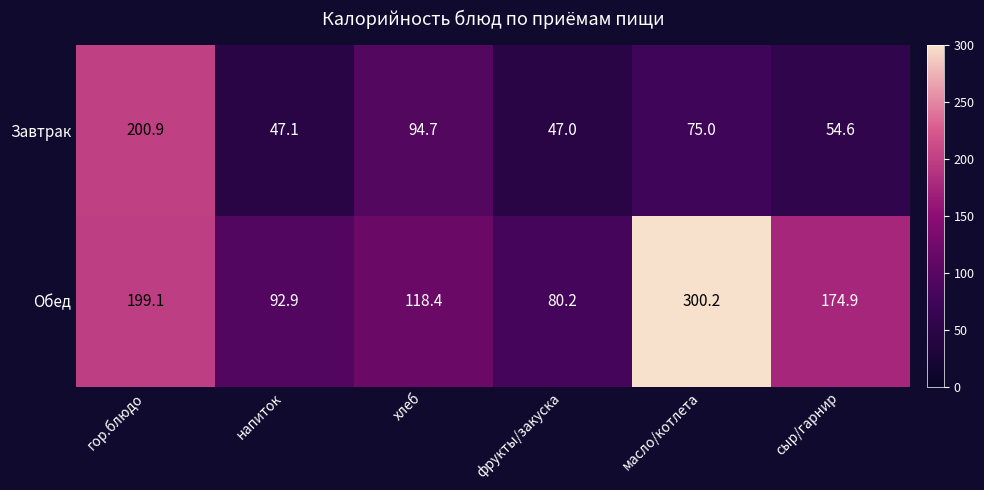

The Обед series shows 189.1 at хлеб. True or false?

False